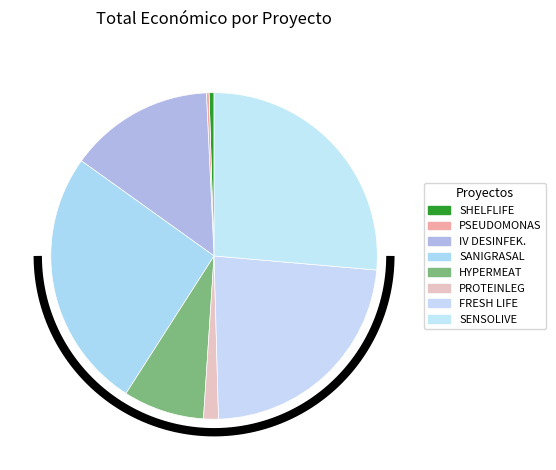

To the nearest percent, what is the difference between the IV. GUTAKO DESINFEKZIOA and SHELFLIFE_RASPBERRY slice percentages?

14%